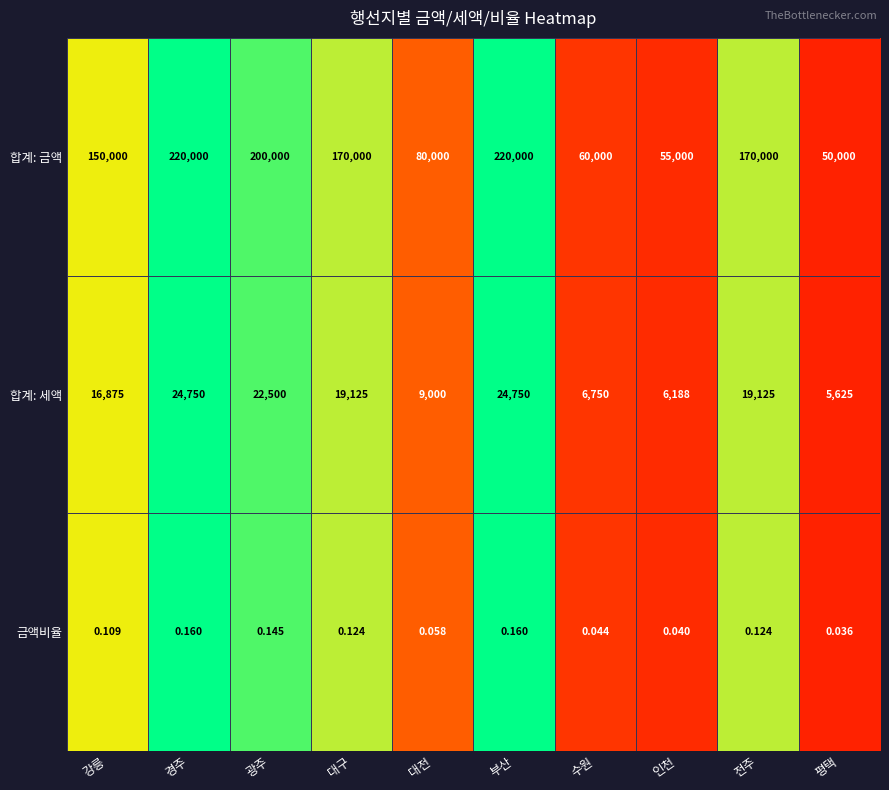

Between 대전 and 수원, which series saw the biggest shift?

합계: 금액